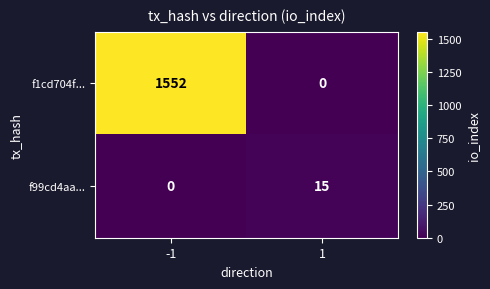

What is the greatest value displayed?

1552